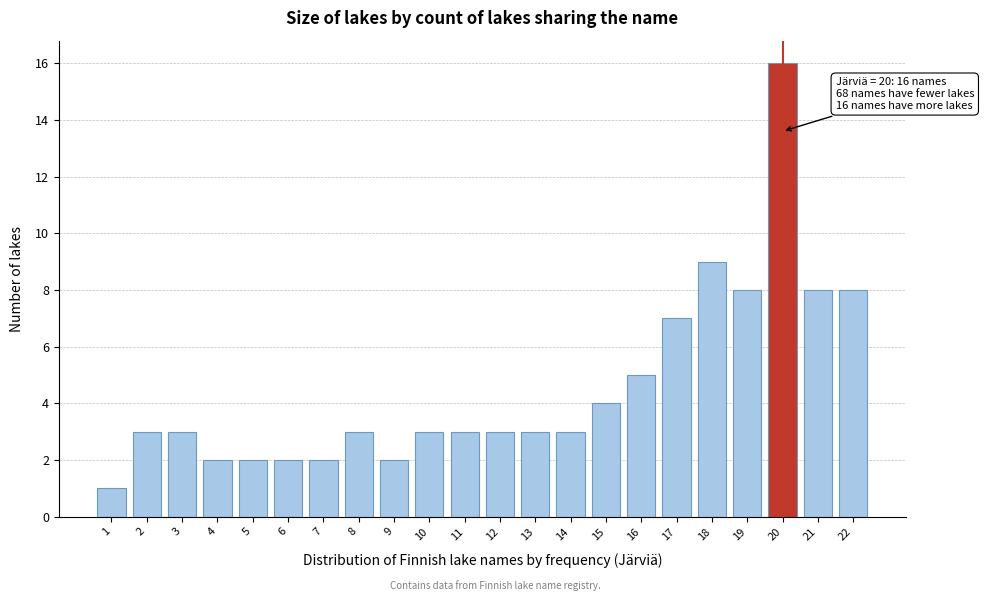

Reading right to left, what are all the values shown in this chart?

8	8	16	8	9	7	5	4	3	3	3	3	3	2	3	2	2	2	2	3	3	1